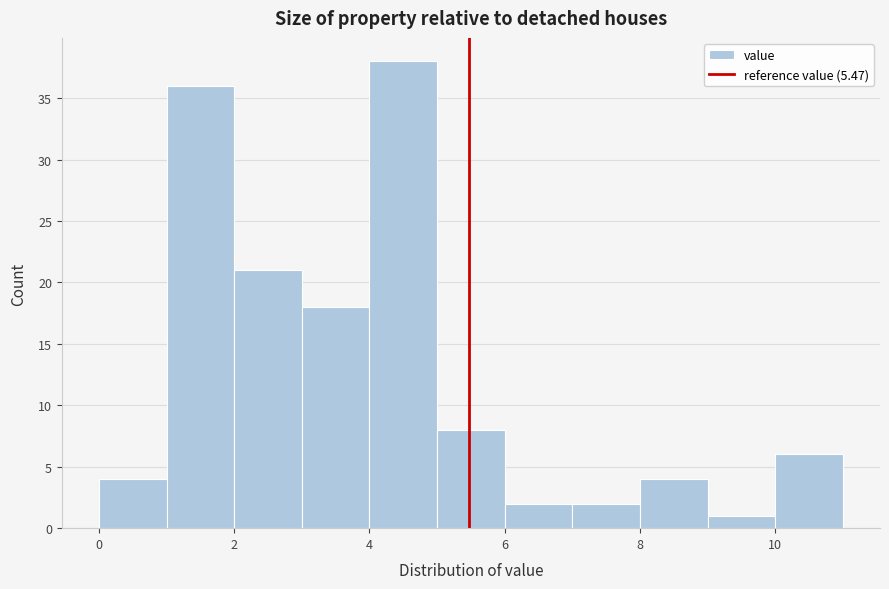

Reading left to right, list every bar in this chart as the range it spans on the x-axis followed by its height. The values are not printed on the chart, so give them approximately, as read against the axis.

0 to 1: 4
1 to 2: 36
2 to 3: 21
3 to 4: 18
4 to 5: 38
5 to 6: 8
6 to 7: 2
7 to 8: 2
8 to 9: 4
9 to 10: 1
10 to 11: 6